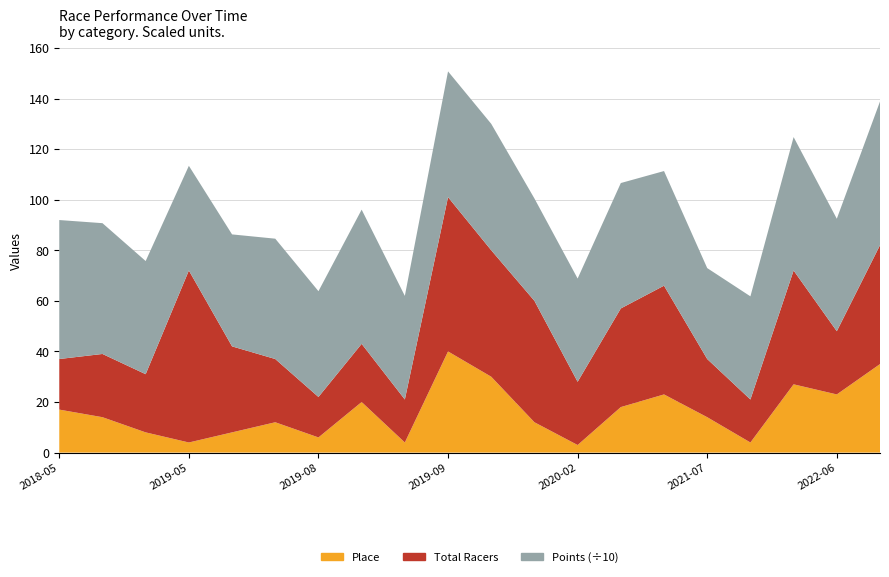

Reading left to right, extract all data points from this chart.

Place: 17.0	14.0	8.0	4.0	8.0	12.0	6.0	20.0	4.0	40.0	30.0	12.0	3.0	18.0	23.0	14.0	4.0	27.0	23.0	35.0
Total Racers: 20.0	25.0	23.0	68.0	34.0	25.0	16.0	23.0	17.0	61.0	50.0	48.0	25.0	39.0	43.0	23.0	17.0	45.0	25.0	47.0
Points: 549.5	517.1	447.4	413.9	442.7	475.8	418.2	530.6	409.6	497.2	499.8	404.7	408.2	495.8	453.2	359.5	407.8	527.5	444.6	568.2